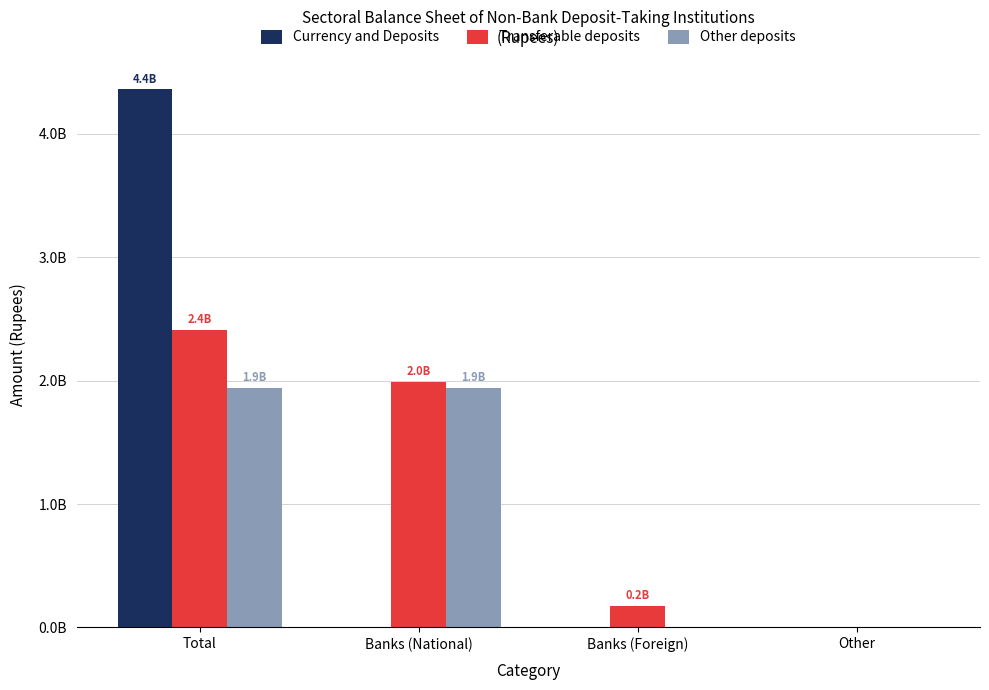

What are all the series names shown in the legend?

Currency and Deposits, Transferable deposits, Other deposits